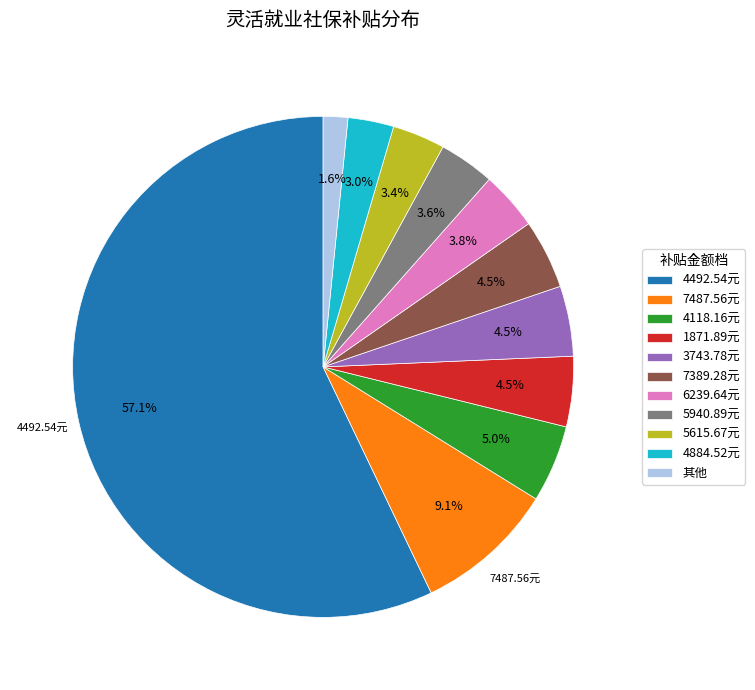

Which category has the biggest portion of the pie?

4492.54元